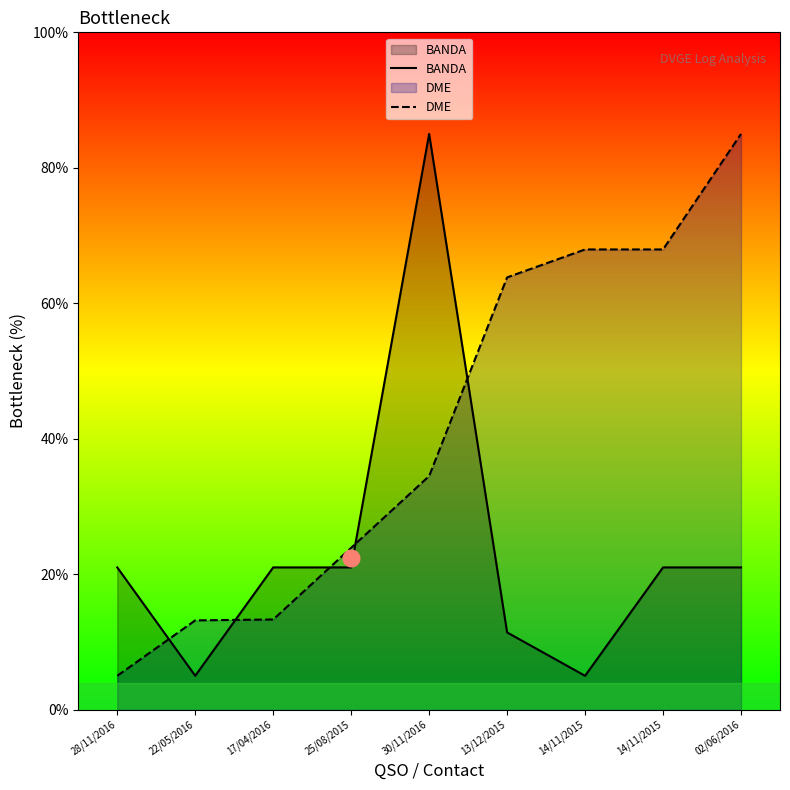

In BANDA, how many points are lower than both neighbors (excluding endpoints)?

2